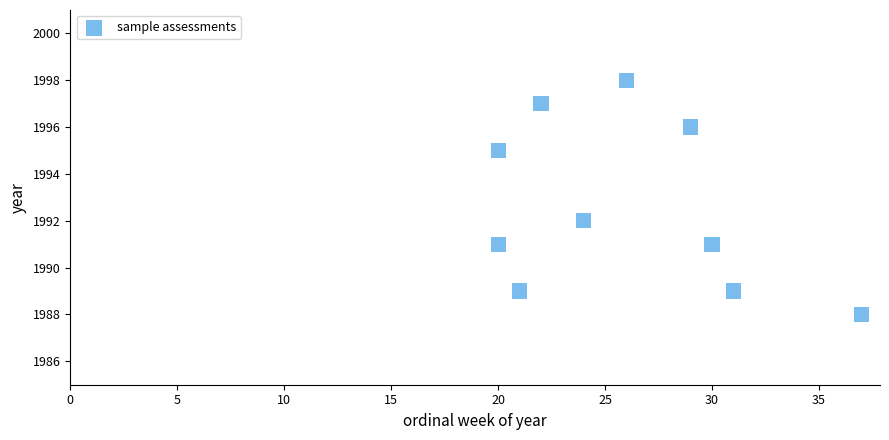

What Y value in the scatter plot is closest to 1993?

1992